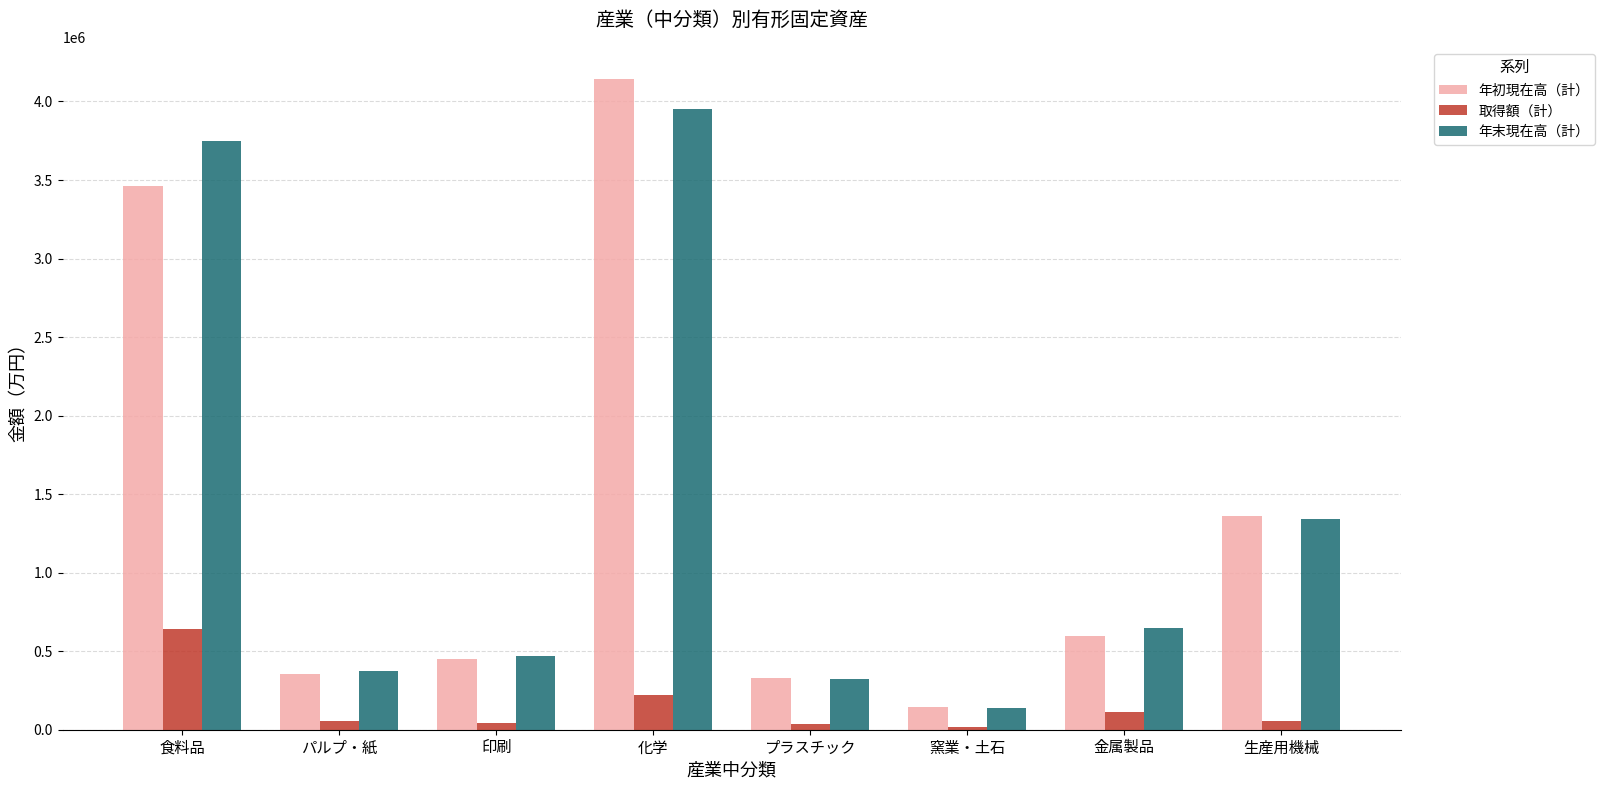

Where does the 取得額（計） series first go above 57782?

食料品